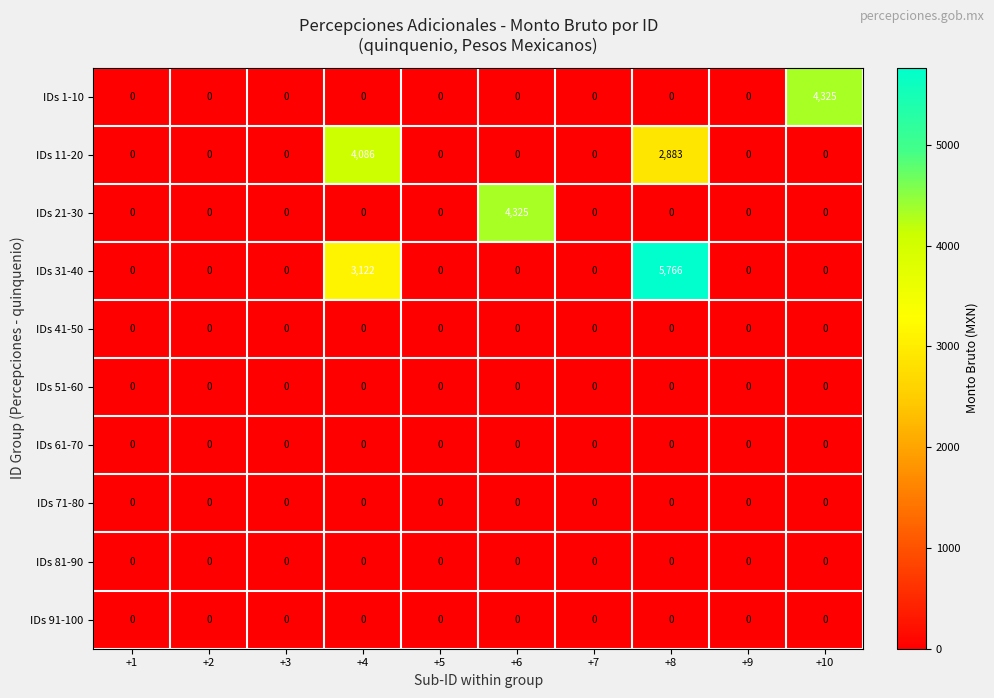

What is the difference between the maximum and minimum values in the IDs 11-20 series?

4086